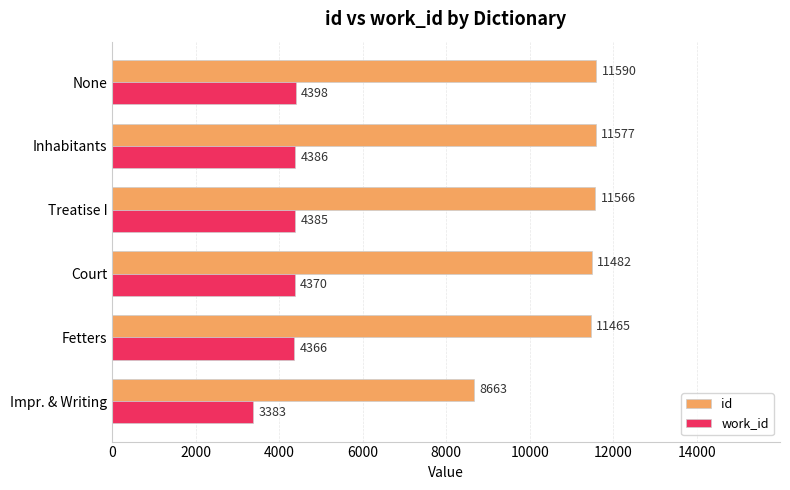

Between Court and Inhabitants, which series saw the biggest shift?

id